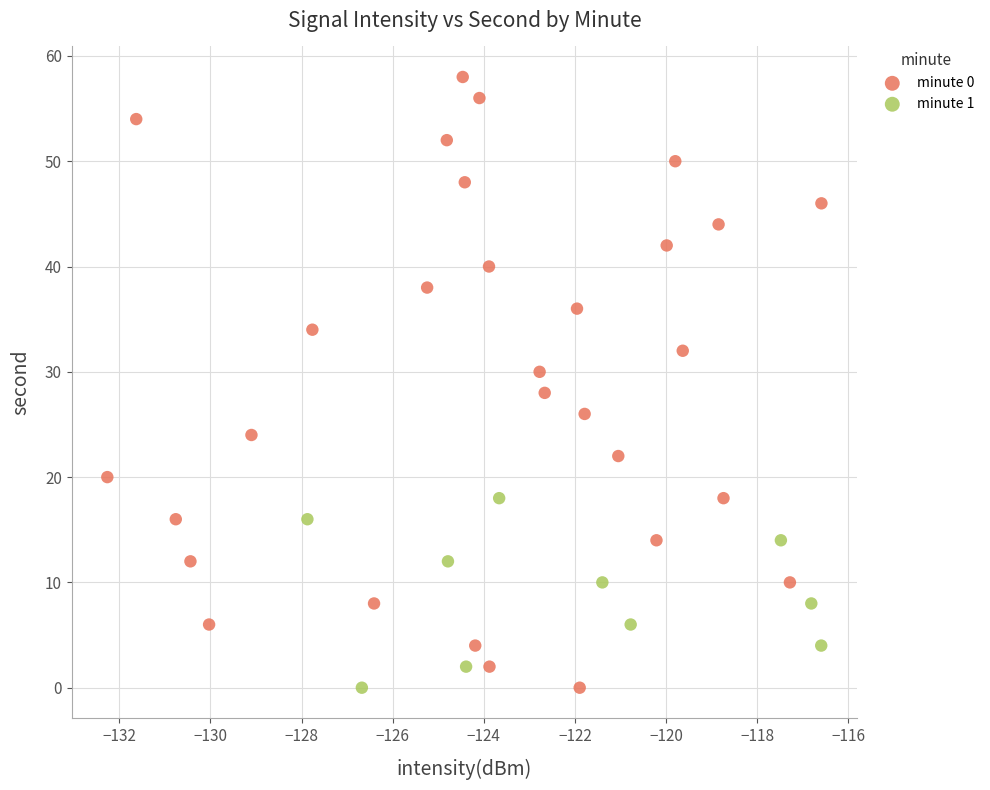

Which series reaches the maximum Y coordinate?

minute 0